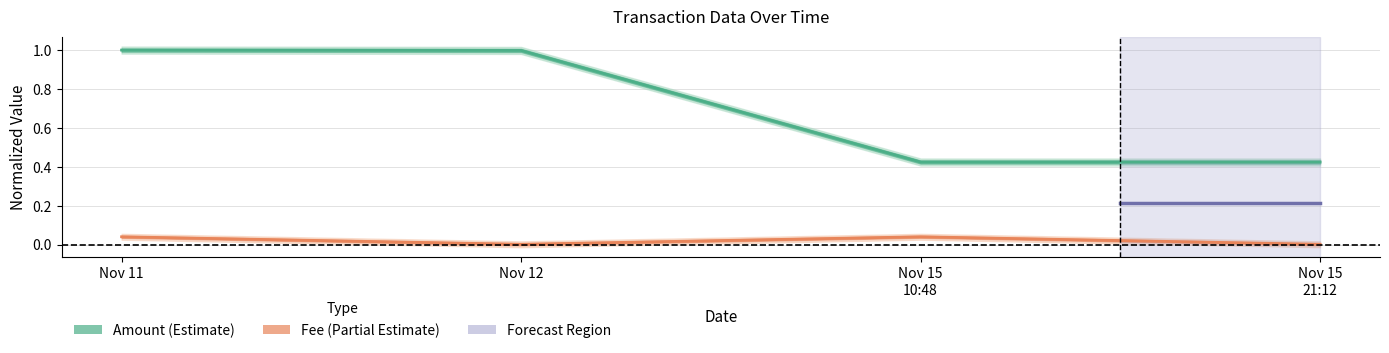

Between Nov 12 and Nov 15 10:48, which is larger?

Nov 12